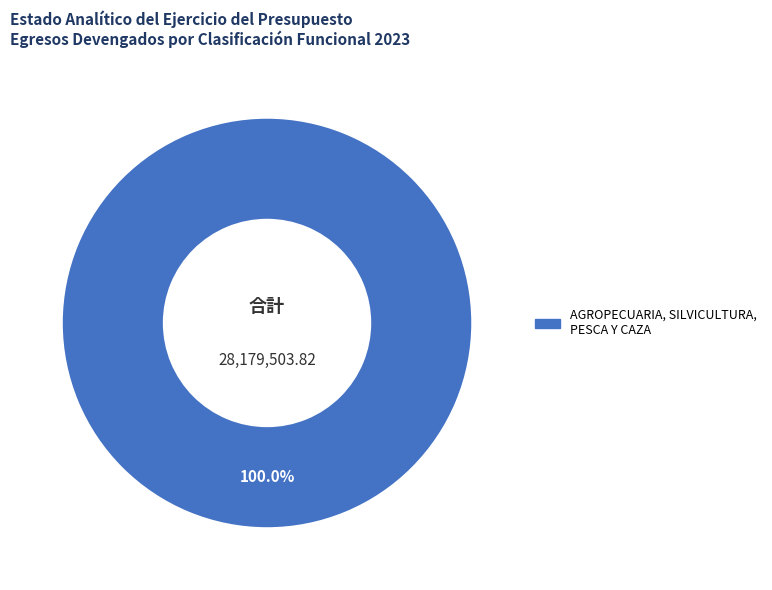

Rank the categories by value from highest to lowest.

AGROPECUARIA, SILVICULTURA, PESCA Y CAZA